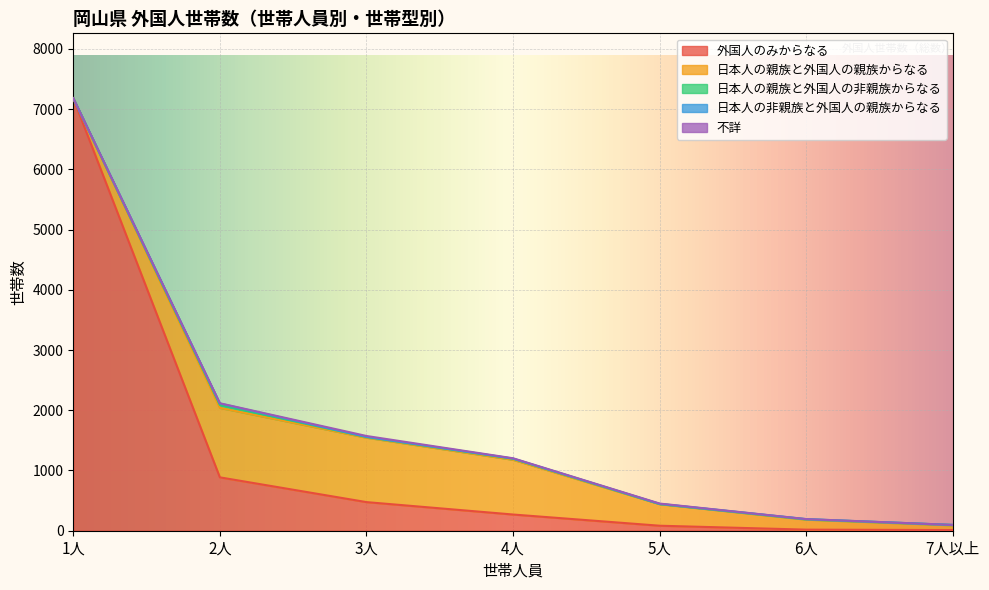

True or false: 日本人の親族と外国人の親族からなる has a value of 608 at 5人.

False